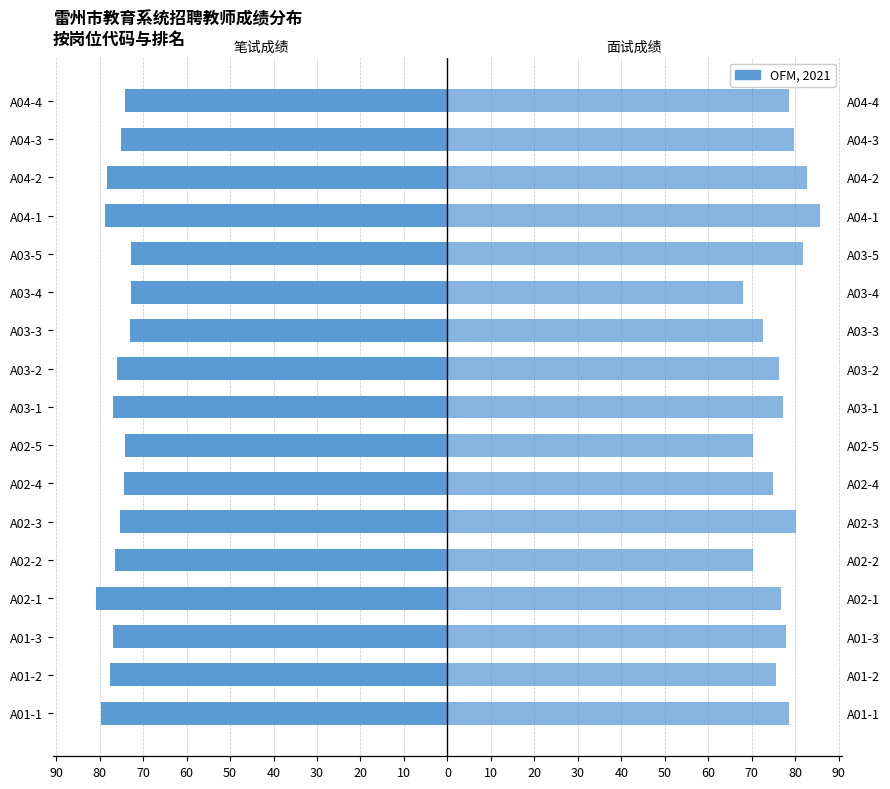

Is it true that 面试成绩 equals 114.3 at A02-5?

False